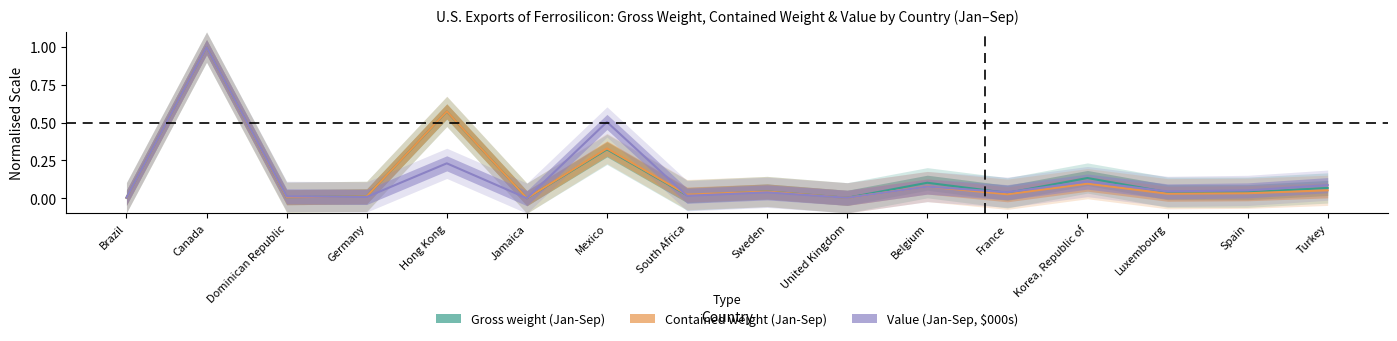

What is the difference between the second highest and minimum values in the Gross weight (Jan-Sep) series?

0.6